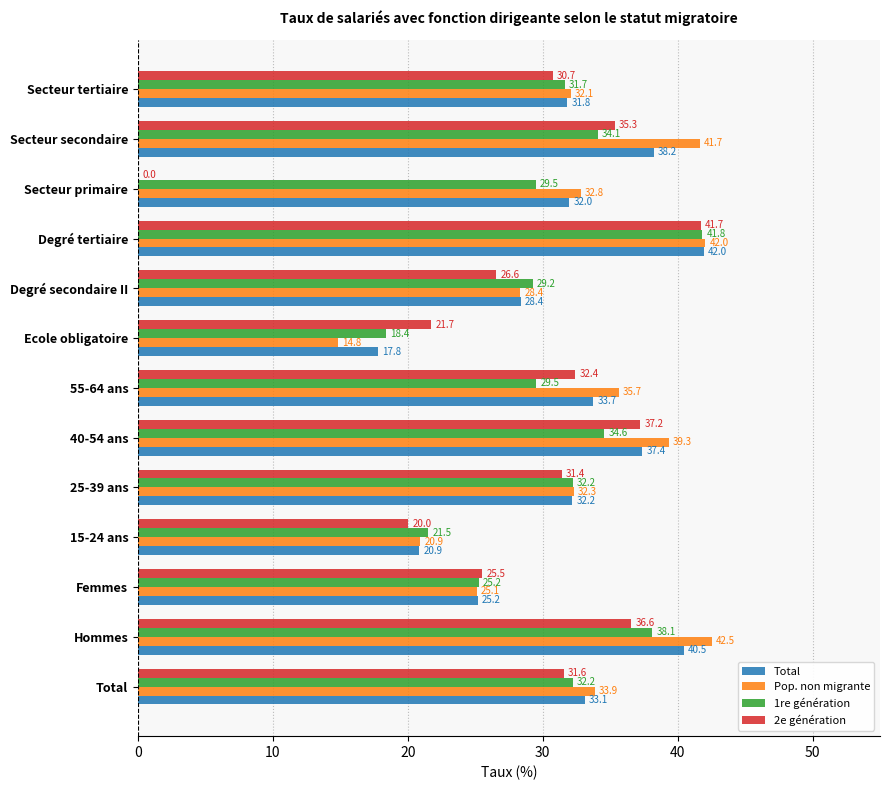

Which series has the largest range (max minus min)?

2e génération